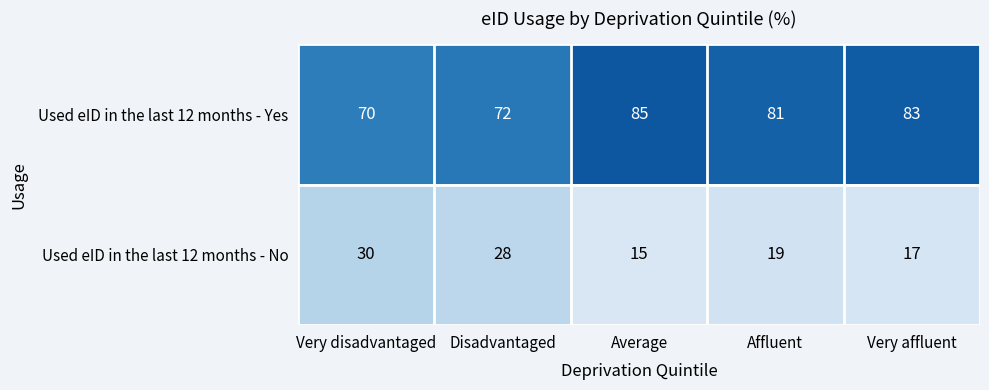

Is it true that Used eID in the last 12 months - Yes equals 83 at Very affluent?

True